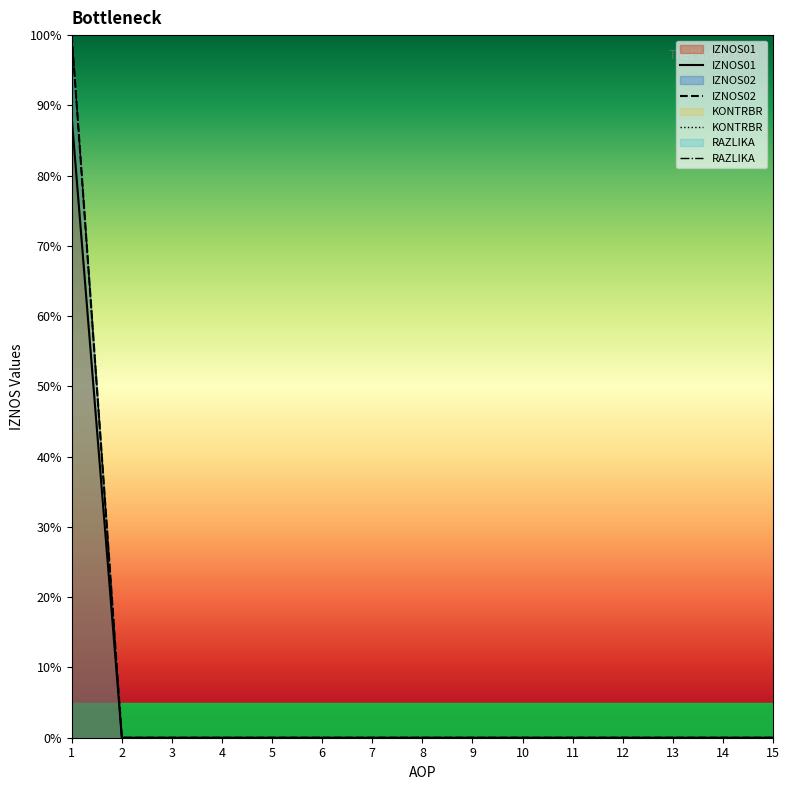

What are all the series names shown in the legend?

IZNOS01, IZNOS02, KONTRBR, RAZLIKA